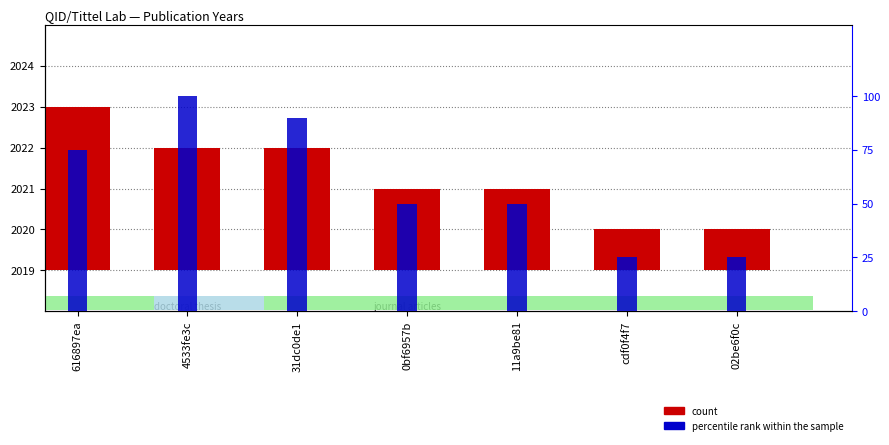

What is the sum of all percentile rank within the sample values?

415